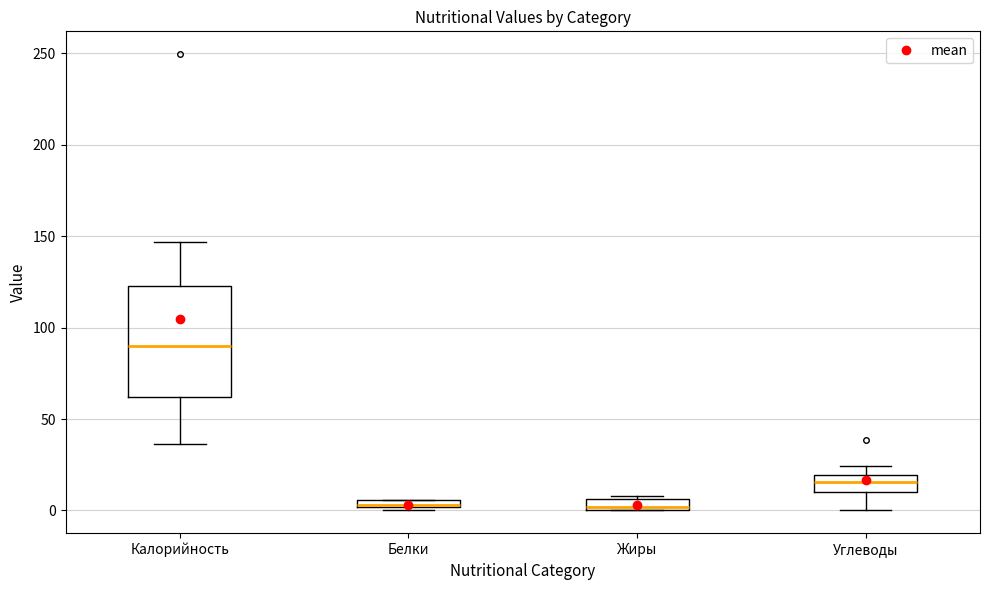

Where does the lower whisker of the box for Углеводы end on the y-axis? The values are not printed on the chart, so give them approximately, as read against the axis.

0